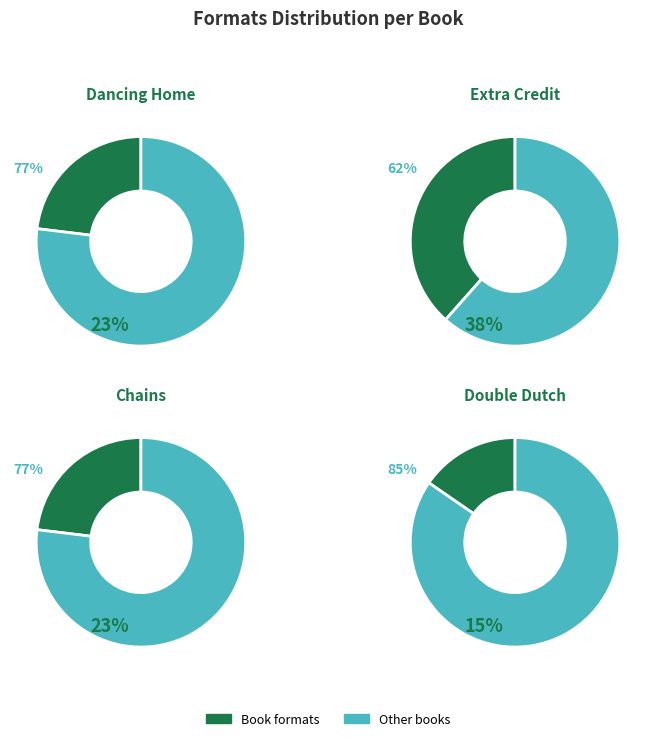

Is Chains the majority of the pie?

No